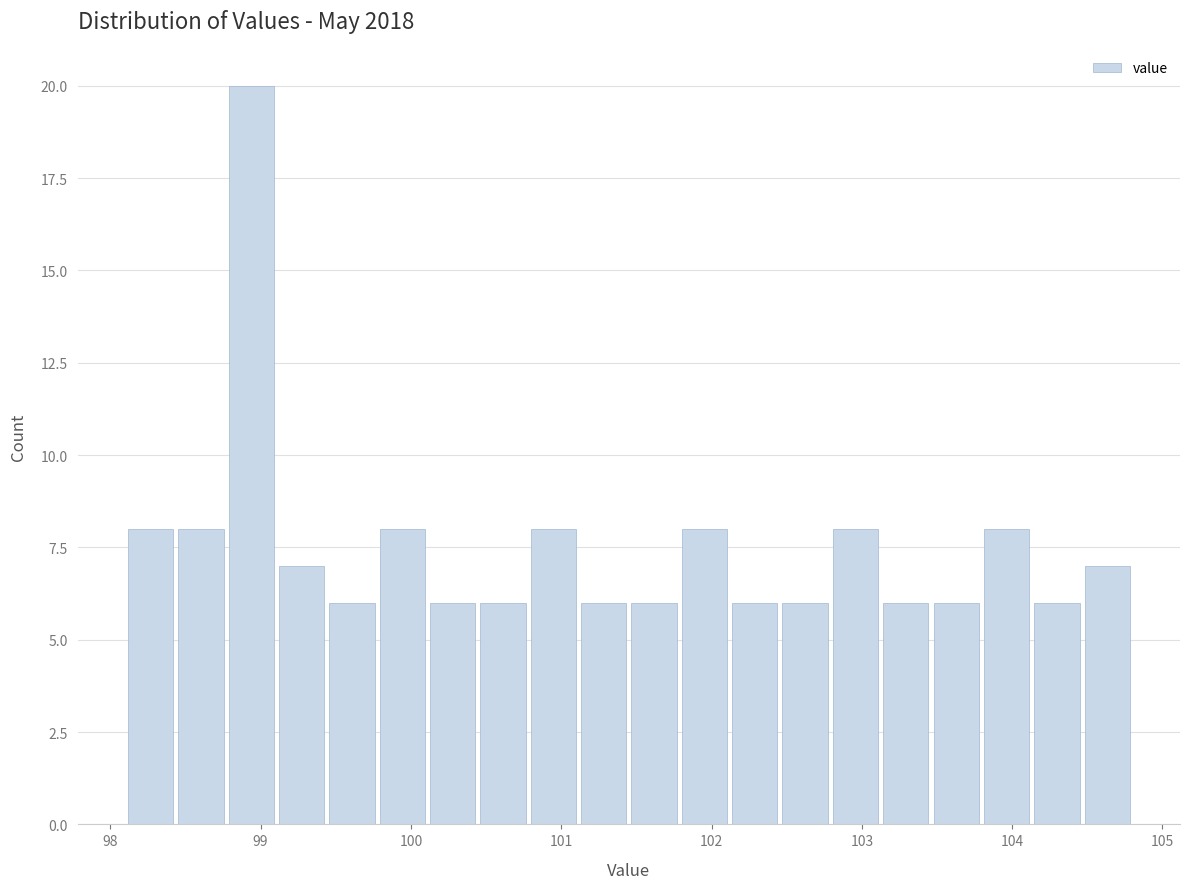

Read against the x-axis, roughly where is the centre of the tallest bar?

98.9